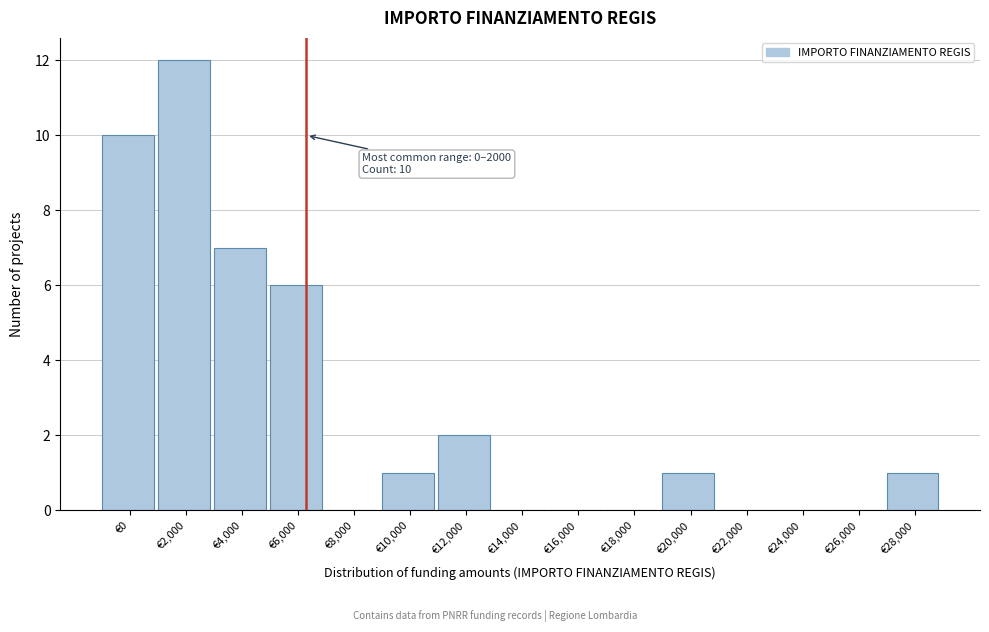

Reading left to right, what are all the values shown in this chart?

€0=10	€2,000=12	€4,000=7	€6,000=6	€8,000=0	€10,000=1	€12,000=2	€14,000=0	€16,000=0	€18,000=0	€20,000=1	€22,000=0	€24,000=0	€26,000=0	€28,000=1